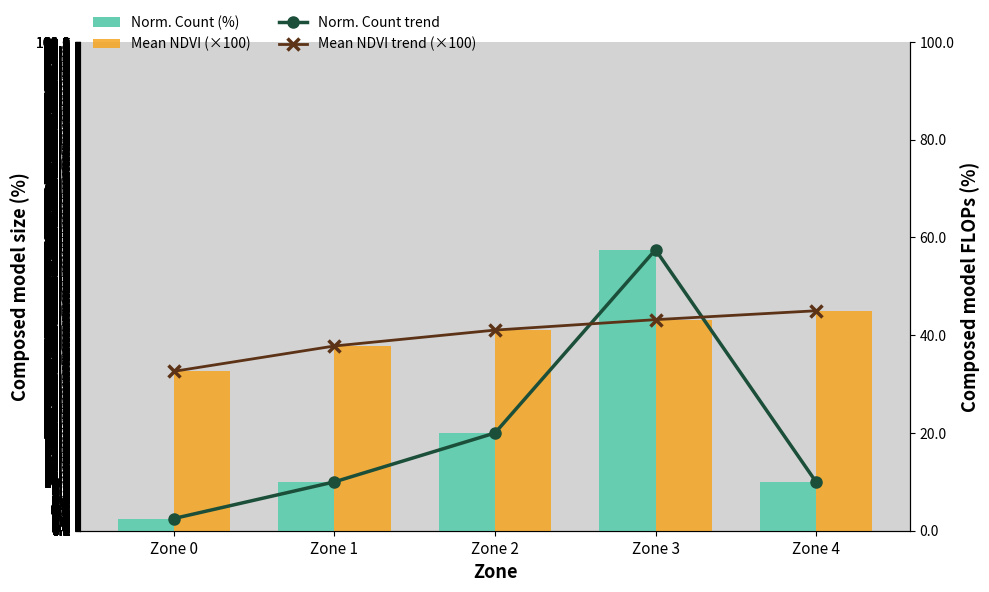

Is it true that Mean NDVI (×100) equals 32.6 at Zone 0?

True